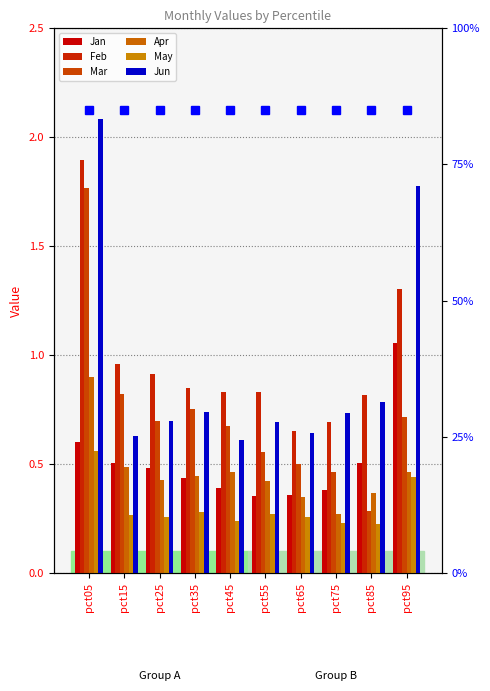

Which series has the largest total across all categories?

Feb